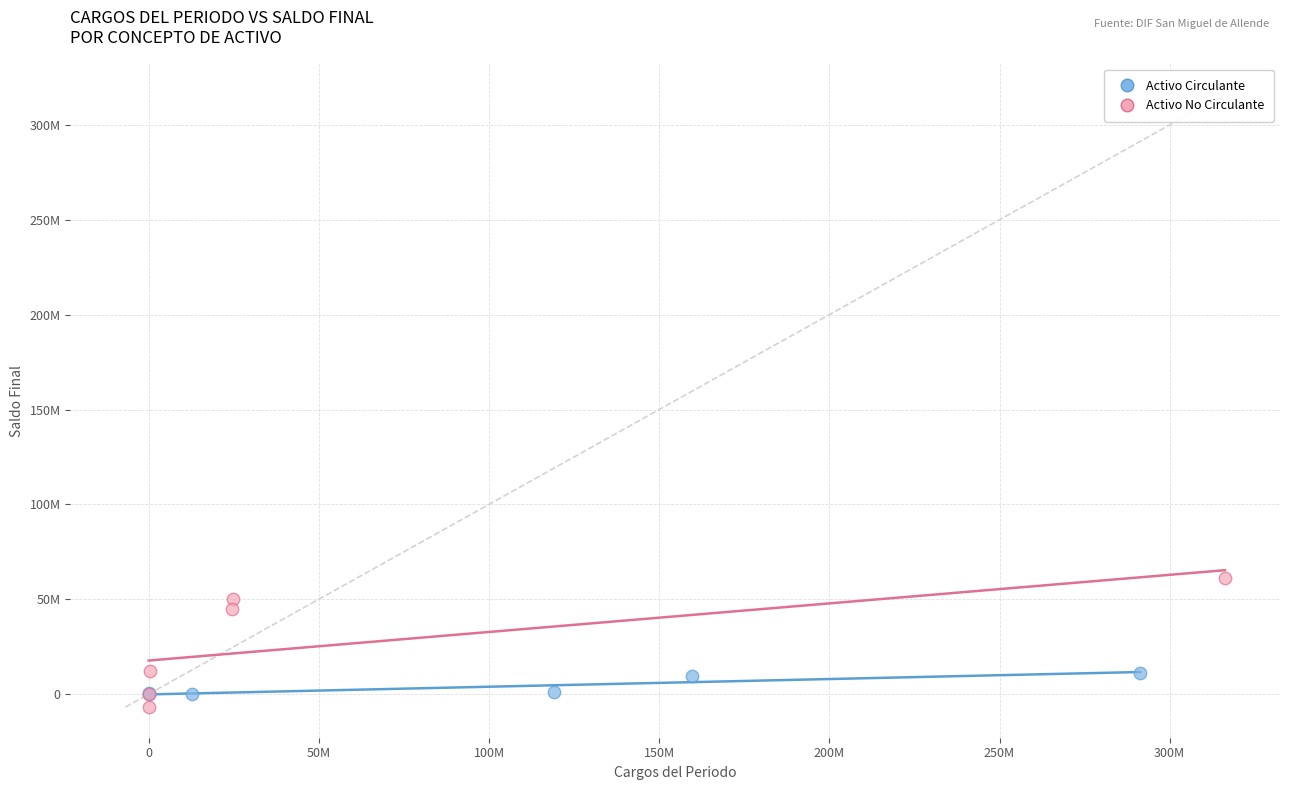

Which series contains the lowest Y value?

Activo No Circulante